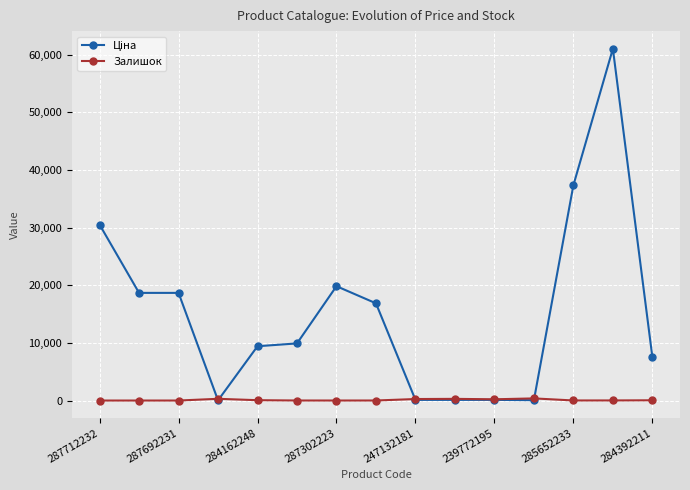

True or false: Залишок has more than 1 interior local peaks.

True